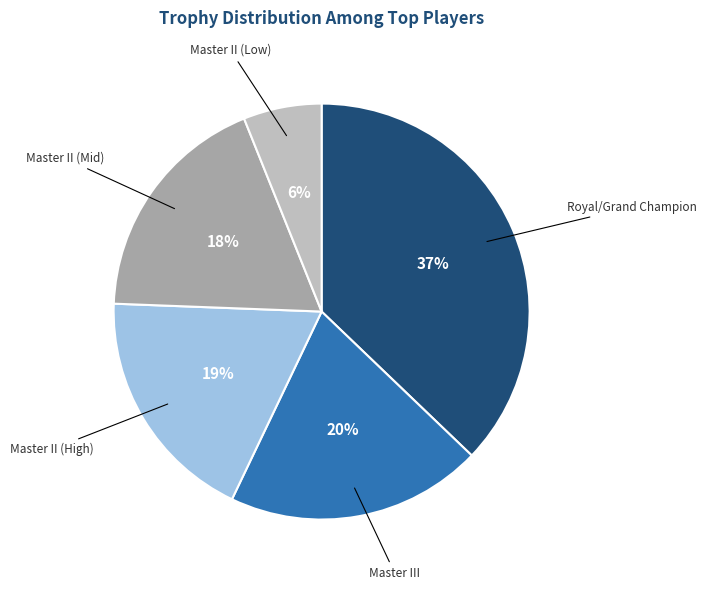

To the nearest percent, what is the difference between the largest and smallest slice percentages?

31%